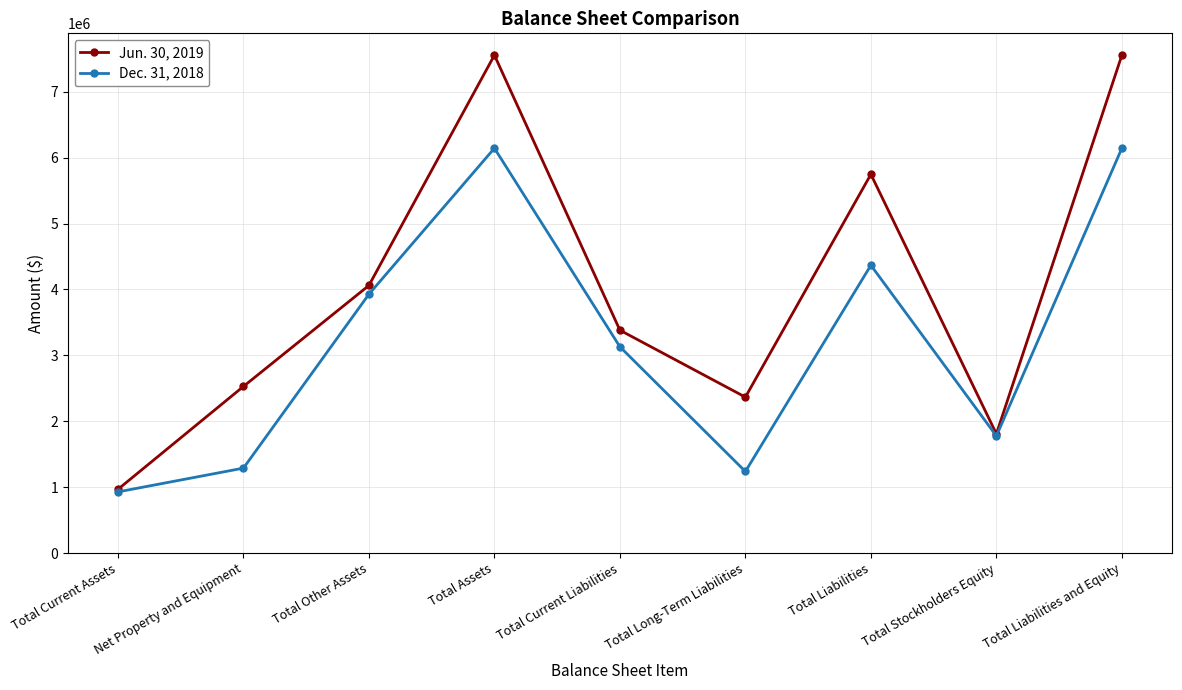

What is the label of the 6th point from the right?

Total Assets